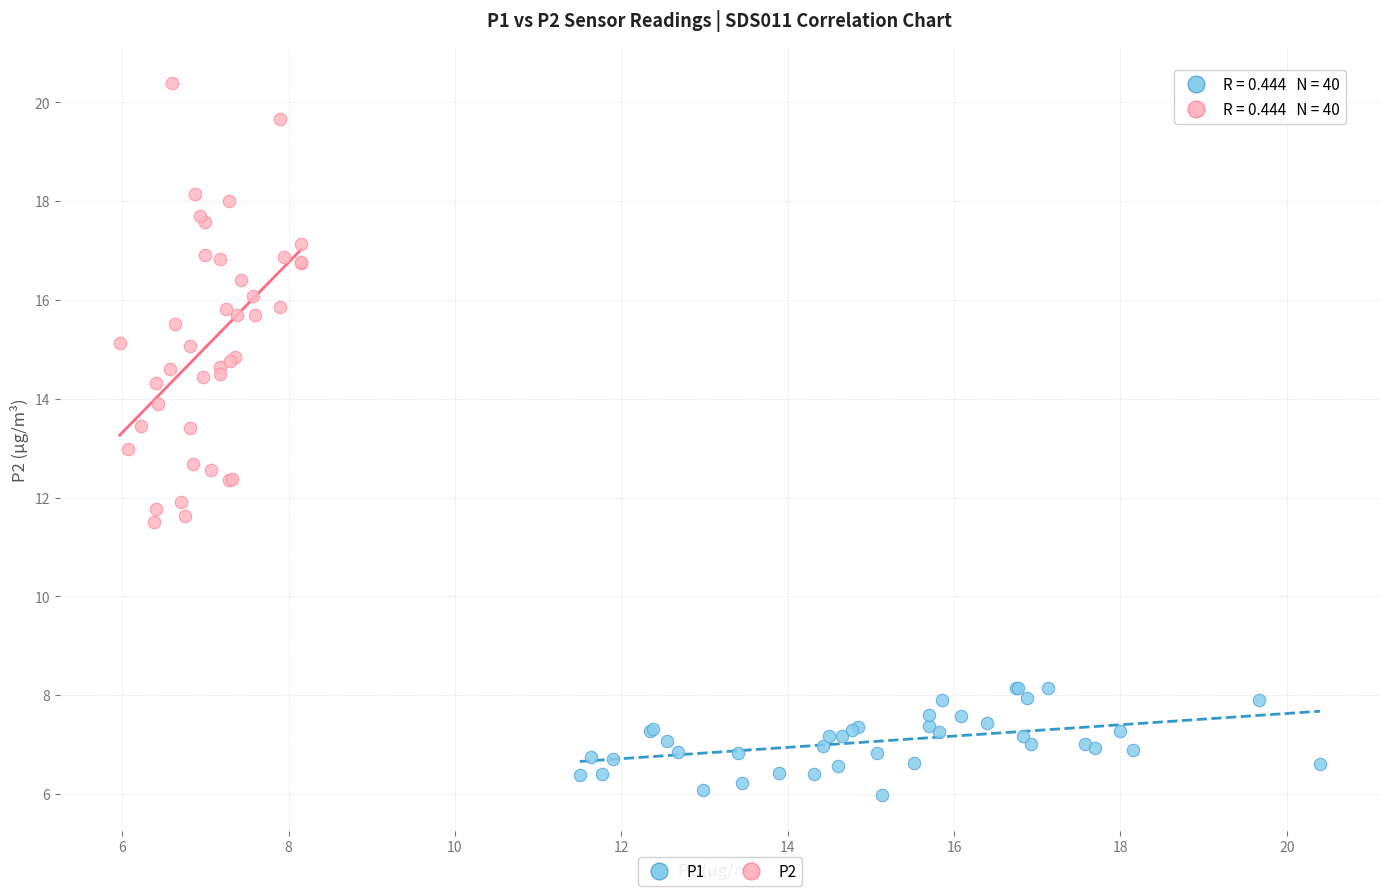

What are all the series names shown in the legend?

P1, P2